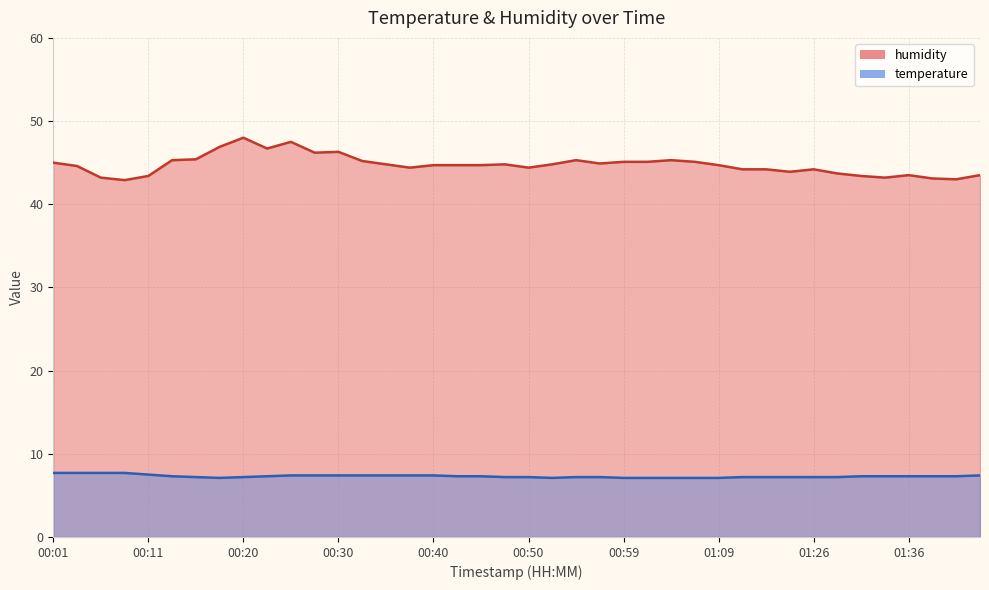

Reading left to right, what are all the values shown in this chart?

temperature: 00:01=7.7	00:03=7.7	00:06=7.7	00:08=7.7	00:11=7.5	00:13=7.3	00:16=7.2	00:18=7.1	00:20=7.2	00:23=7.3	00:25=7.4	00:28=7.4	00:30=7.4	00:33=7.4	00:35=7.4	00:37=7.4	00:40=7.4	00:42=7.3	00:45=7.3	00:47=7.2	00:50=7.2	00:52=7.1	00:54=7.2	00:57=7.2	00:59=7.1	01:02=7.1	01:04=7.1	01:07=7.1	01:09=7.1	01:15=7.2	01:18=7.2	01:20=7.2	01:26=7.2	01:28=7.2	01:31=7.3	01:33=7.3	01:36=7.3	01:38=7.3	01:41=7.3	01:46=7.4
humidity: 00:01=45.0	00:03=44.6	00:06=43.2	00:08=42.9	00:11=43.4	00:13=45.3	00:16=45.4	00:18=46.9	00:20=48.0	00:23=46.7	00:25=47.5	00:28=46.2	00:30=46.3	00:33=45.2	00:35=44.8	00:37=44.4	00:40=44.7	00:42=44.7	00:45=44.7	00:47=44.8	00:50=44.4	00:52=44.8	00:54=45.3	00:57=44.9	00:59=45.1	01:02=45.1	01:04=45.3	01:07=45.1	01:09=44.7	01:15=44.2	01:18=44.2	01:20=43.9	01:26=44.2	01:28=43.7	01:31=43.4	01:33=43.2	01:36=43.5	01:38=43.1	01:41=43.0	01:46=43.5